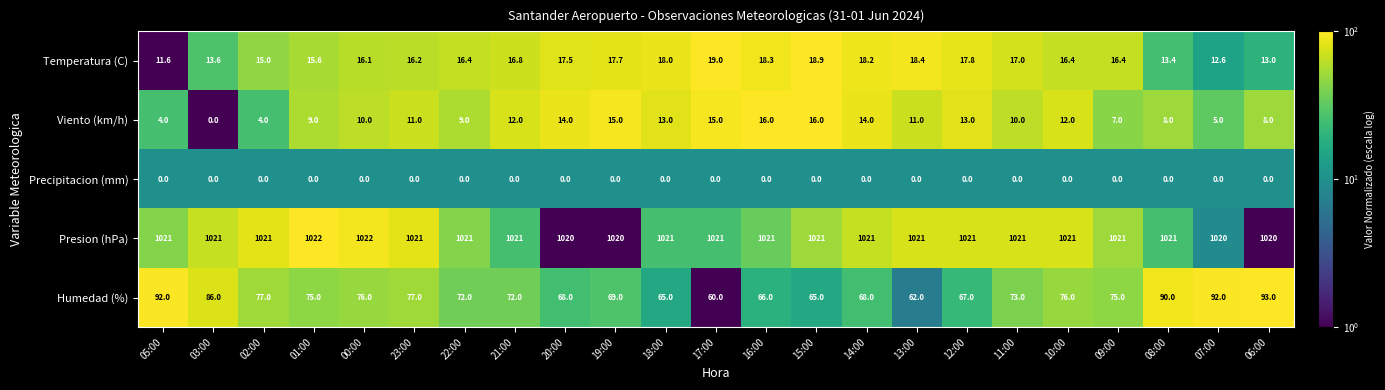

The value of Presion (hPa) at 17:00 is 1662.4. True or false?

False